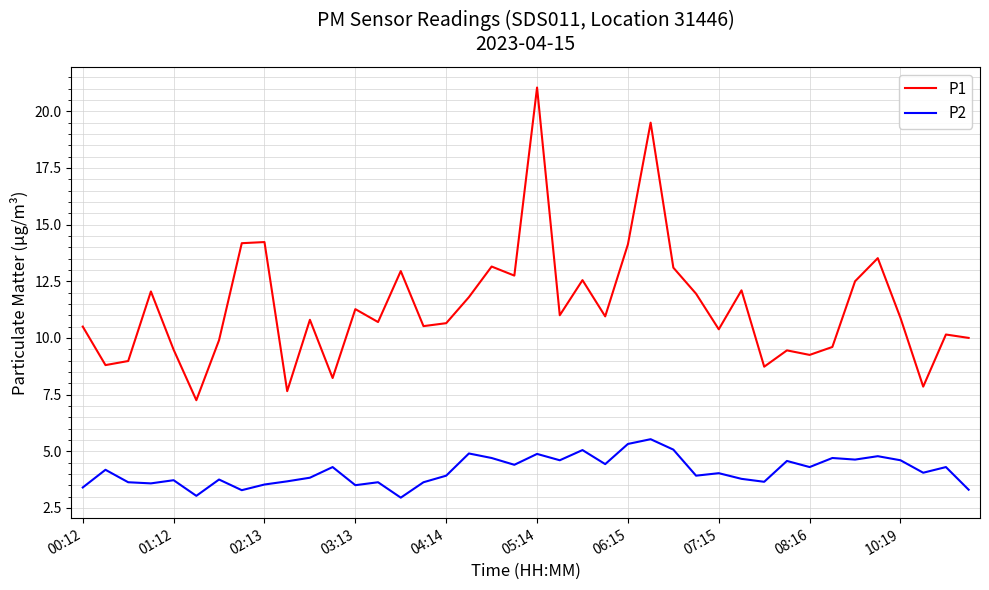

Which series has the largest total across all categories?

P1